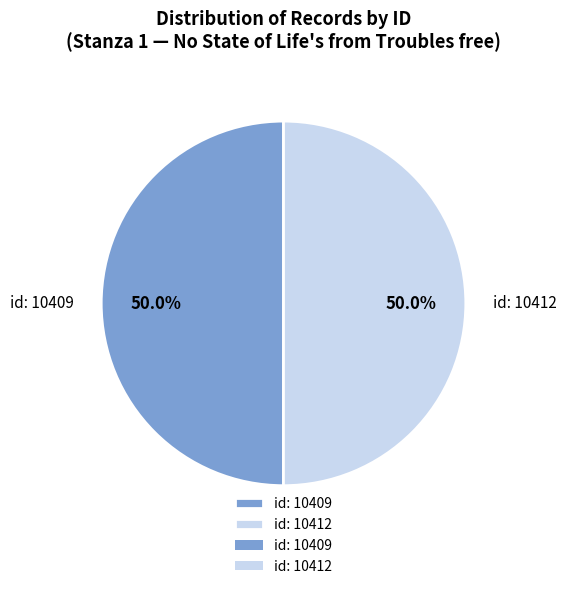

Do id: 10412 and id: 10409 together represent more than half of the pie?

Yes